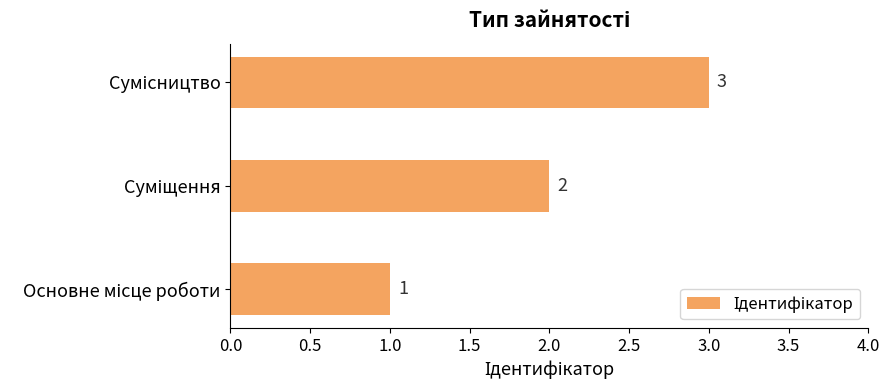

What is the maximum value shown in the chart?

3